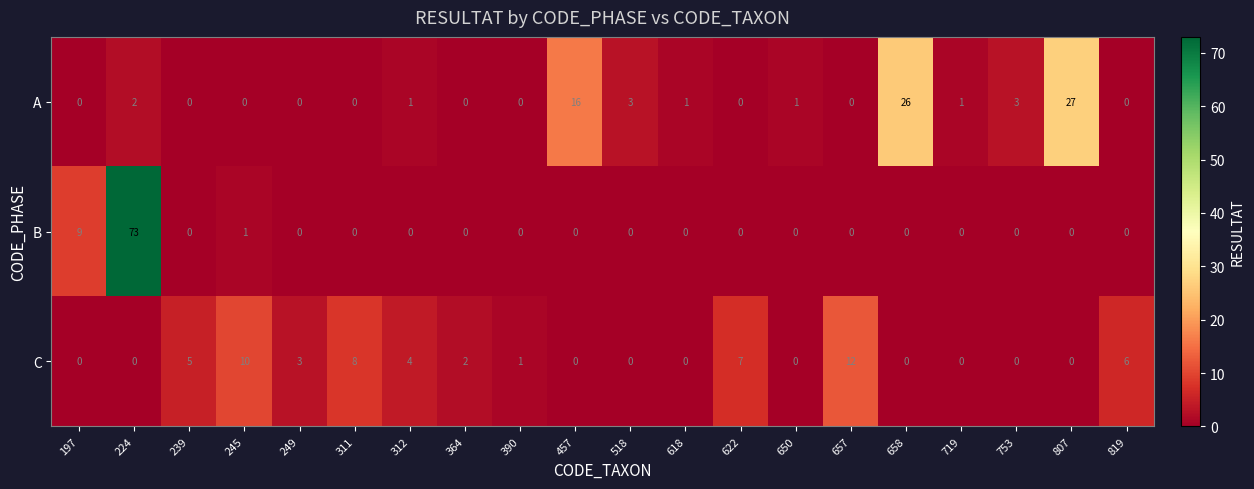

The A series shows 2 at 224. True or false?

True